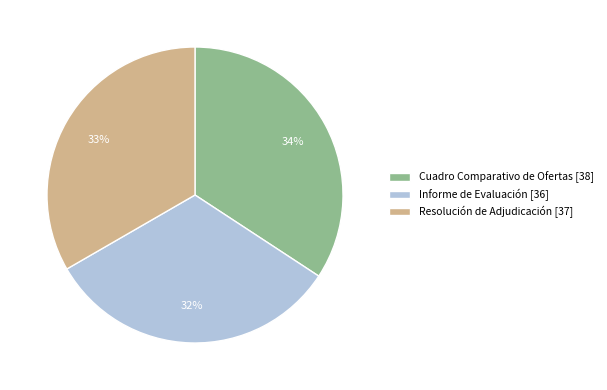

Is there any slice that represents more than half of the pie?

No